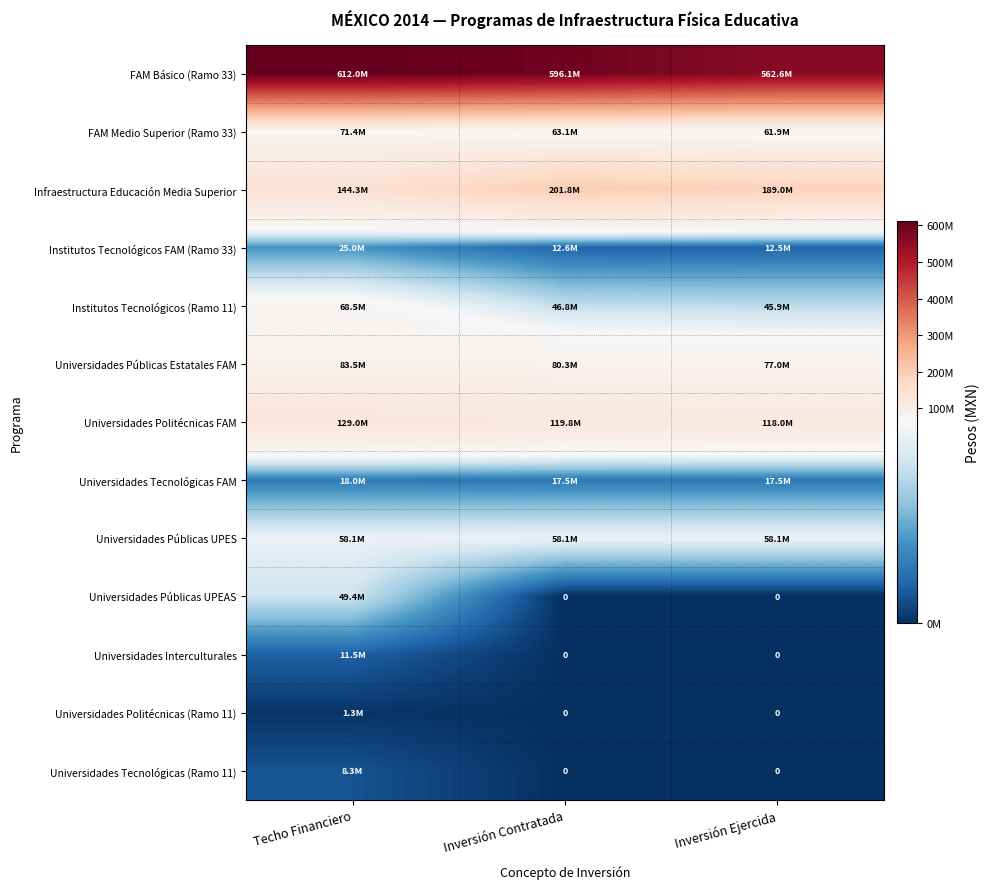

List the labels in order of Universidades Públicas UPES value, smallest first.

Inversión Contratada, Inversión Ejercida, Techo Financiero